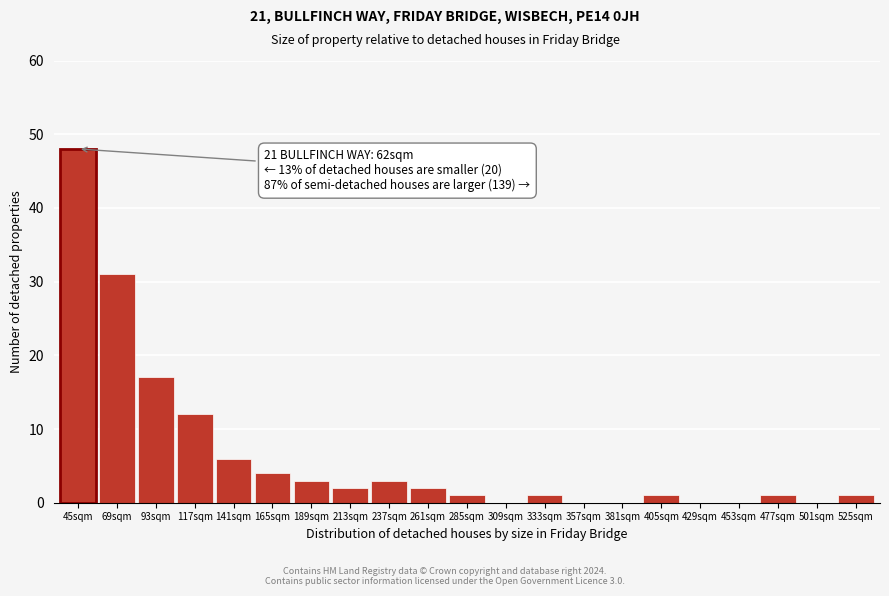

Reading right to left, transcribe all the data shown in this chart.

525sqm=1	501sqm=0	477sqm=1	453sqm=0	429sqm=0	405sqm=1	381sqm=0	357sqm=0	333sqm=1	309sqm=0	285sqm=1	261sqm=2	237sqm=3	213sqm=2	189sqm=3	165sqm=4	141sqm=6	117sqm=12	93sqm=17	69sqm=31	45sqm=48